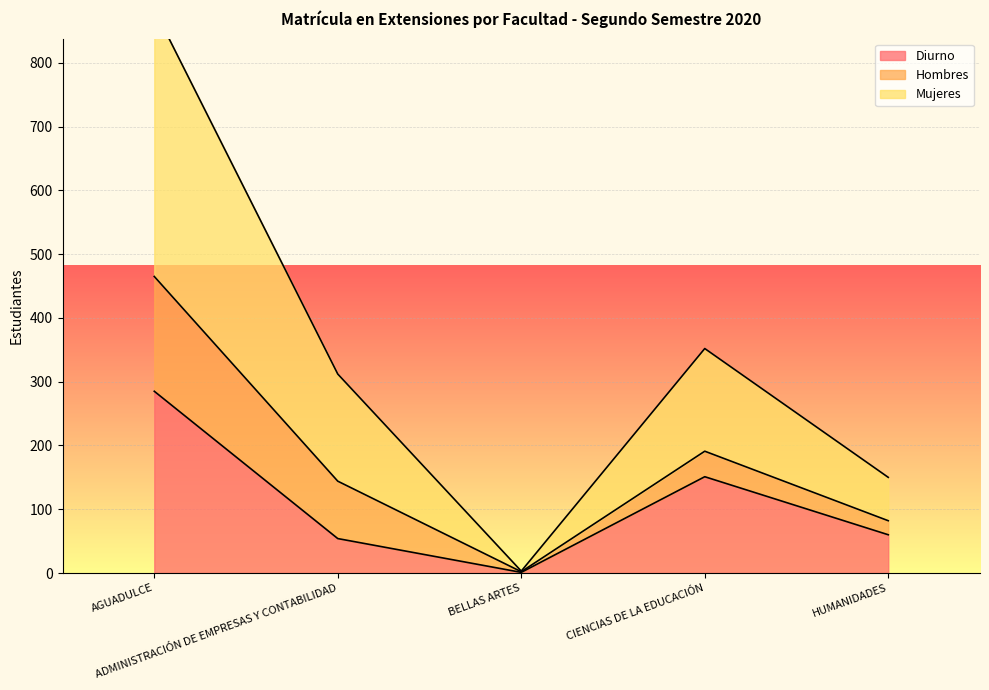

Is it true that Mujeres equals 352 at CIENCIAS DE LA EDUCACIÓN?

True